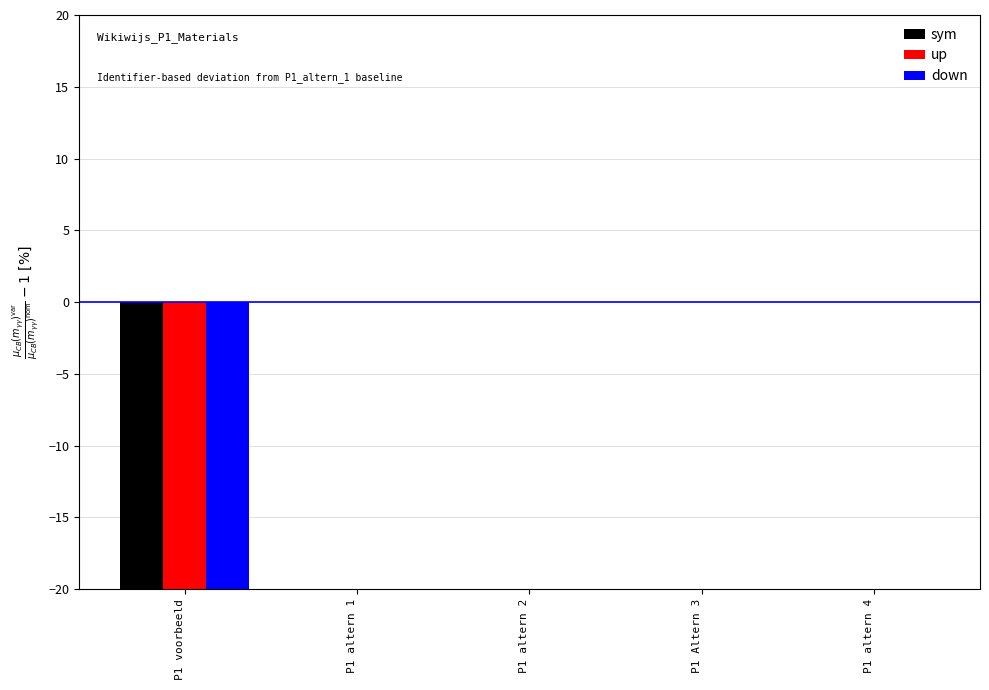

At which label is up closest to -49?

P1 altern 1